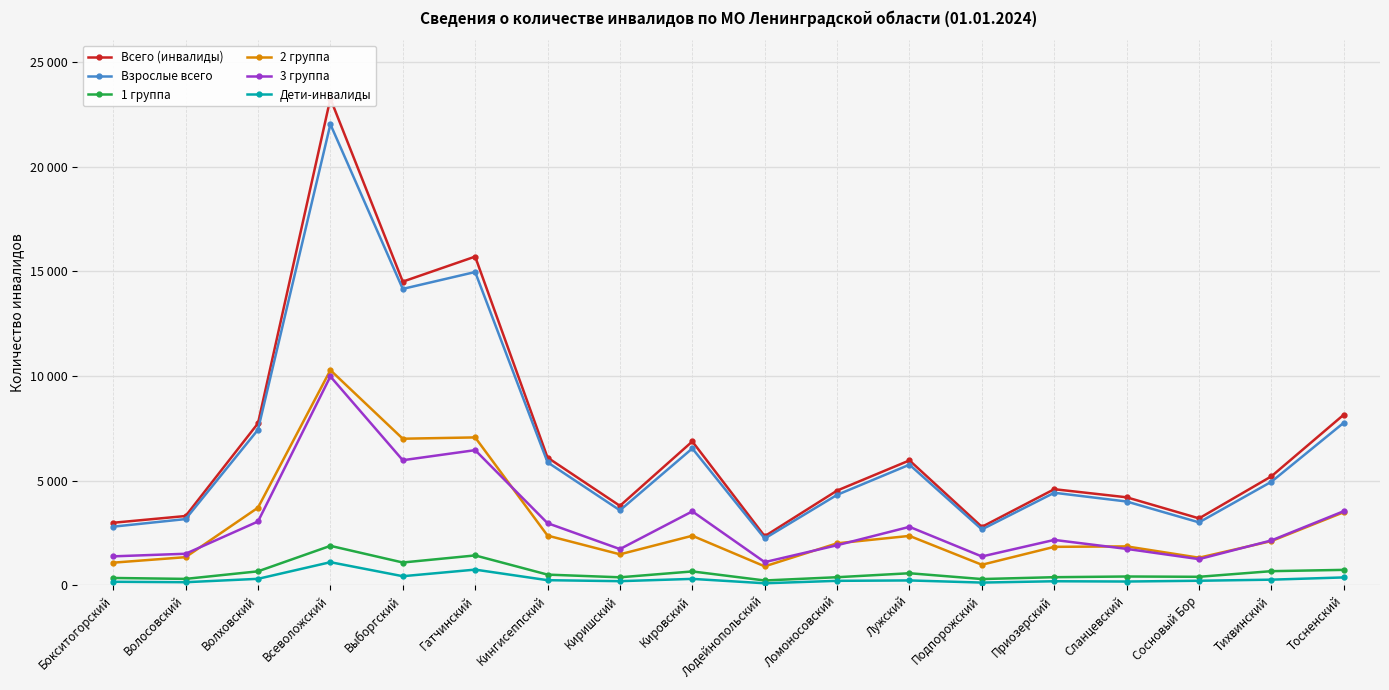

Is it true that Взрослые всего equals 13772 at Тосненский?

False